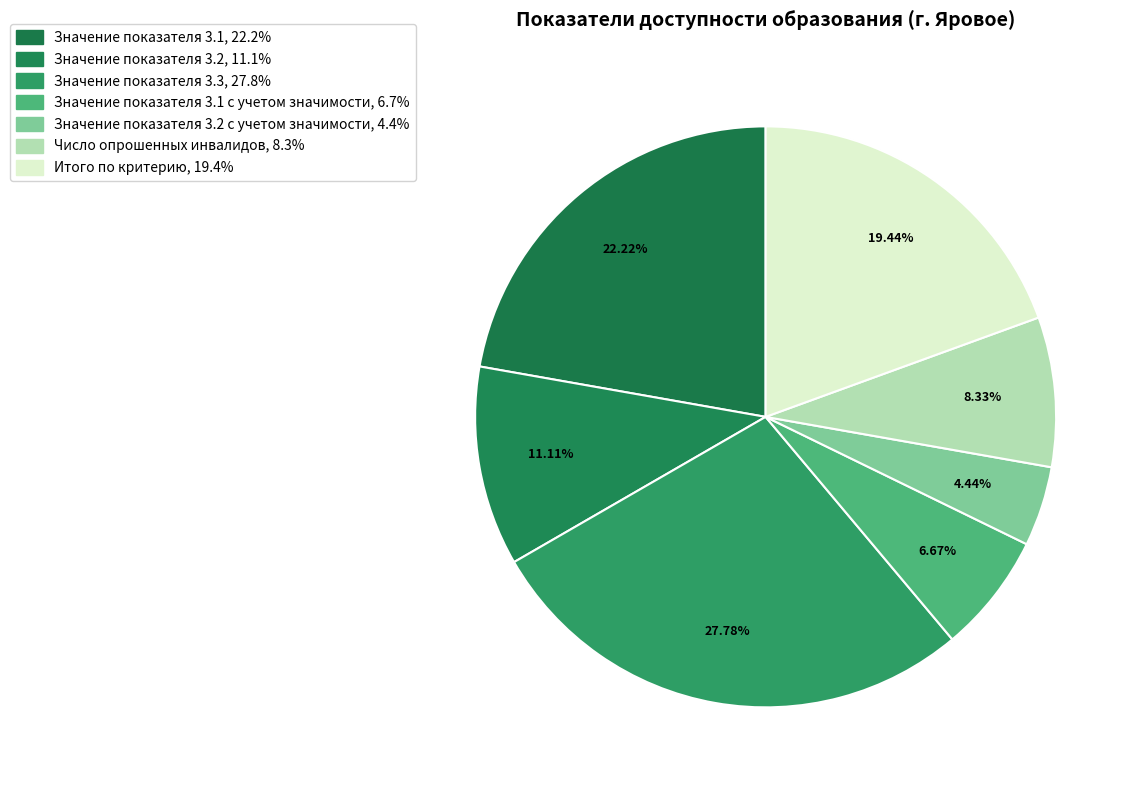

Count the number of slices in the pie.

7